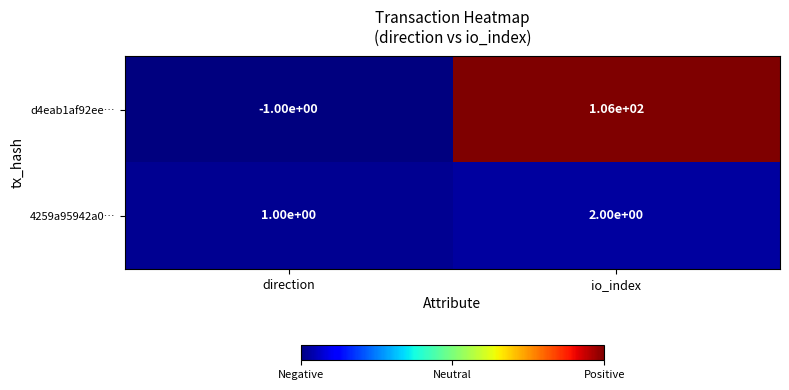

Reading left to right, extract all data points from this chart.

d4eab1af92ee…: direction=-1	io_index=106
4259a95942a0…: direction=1	io_index=2